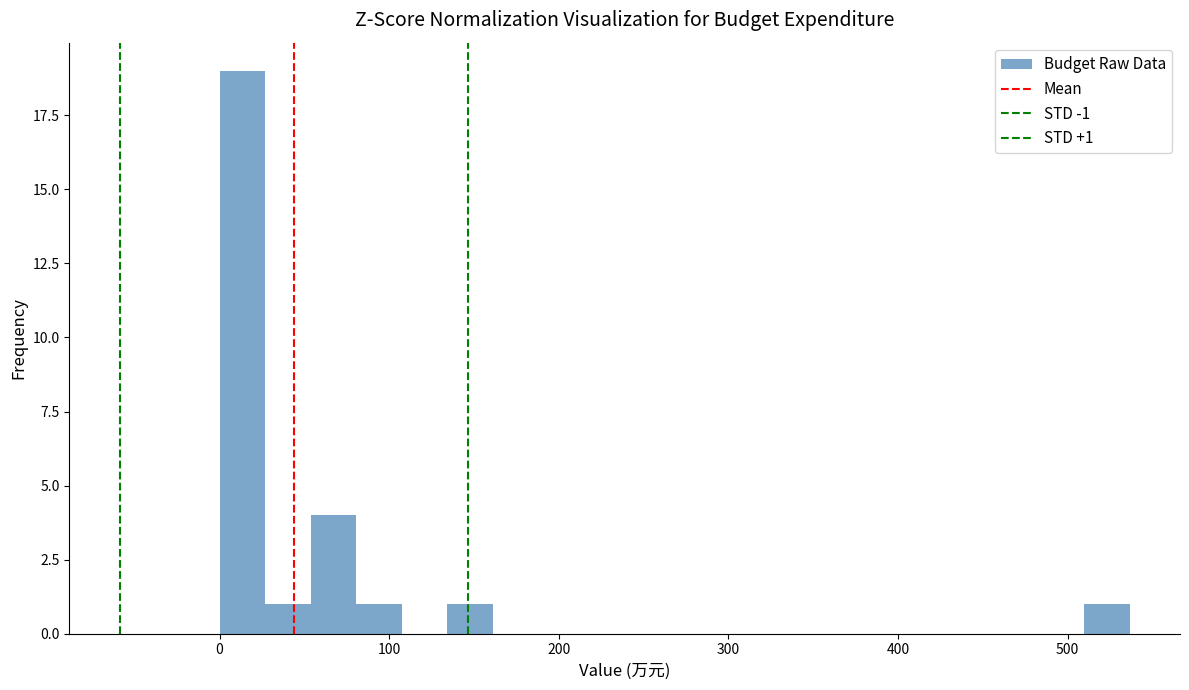

Read against the x-axis, roughly where is the centre of the tallest bar?

10